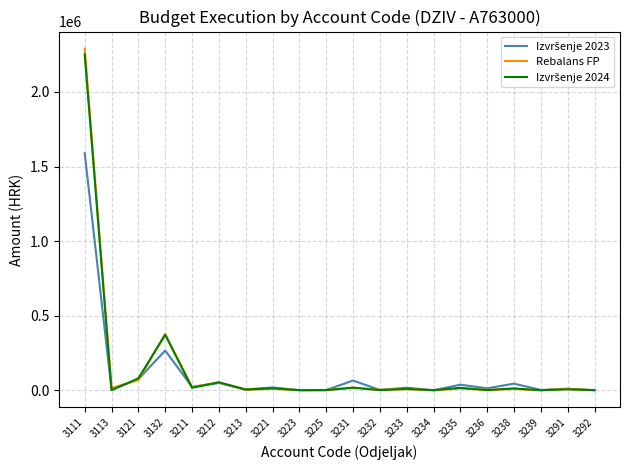

What is the average value of the Rebalans FP series?

145197.2